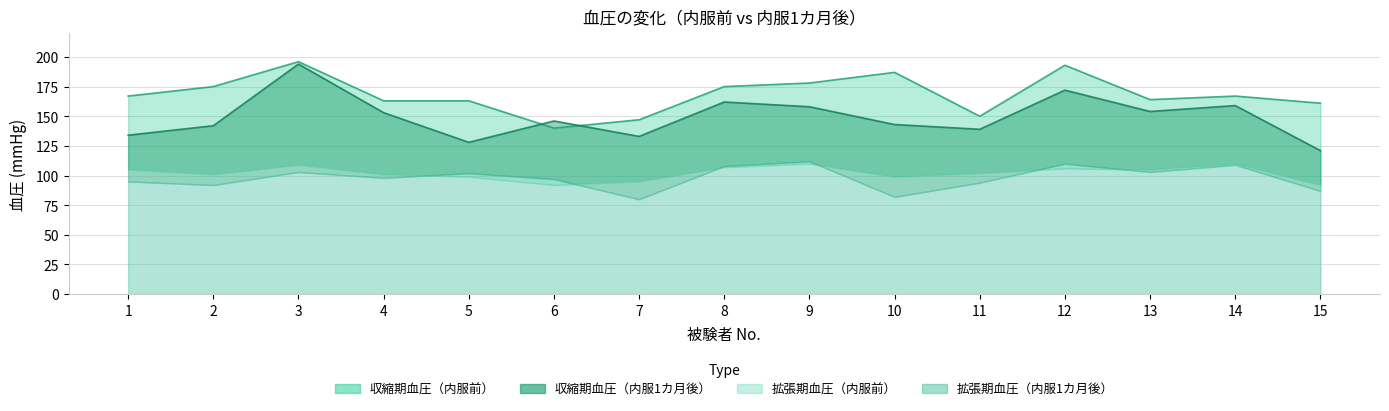

List the labels in order of 収縮期血圧（内服前） value, smallest first.

6, 7, 11, 15, 4, 5, 13, 1, 14, 2, 8, 9, 10, 12, 3